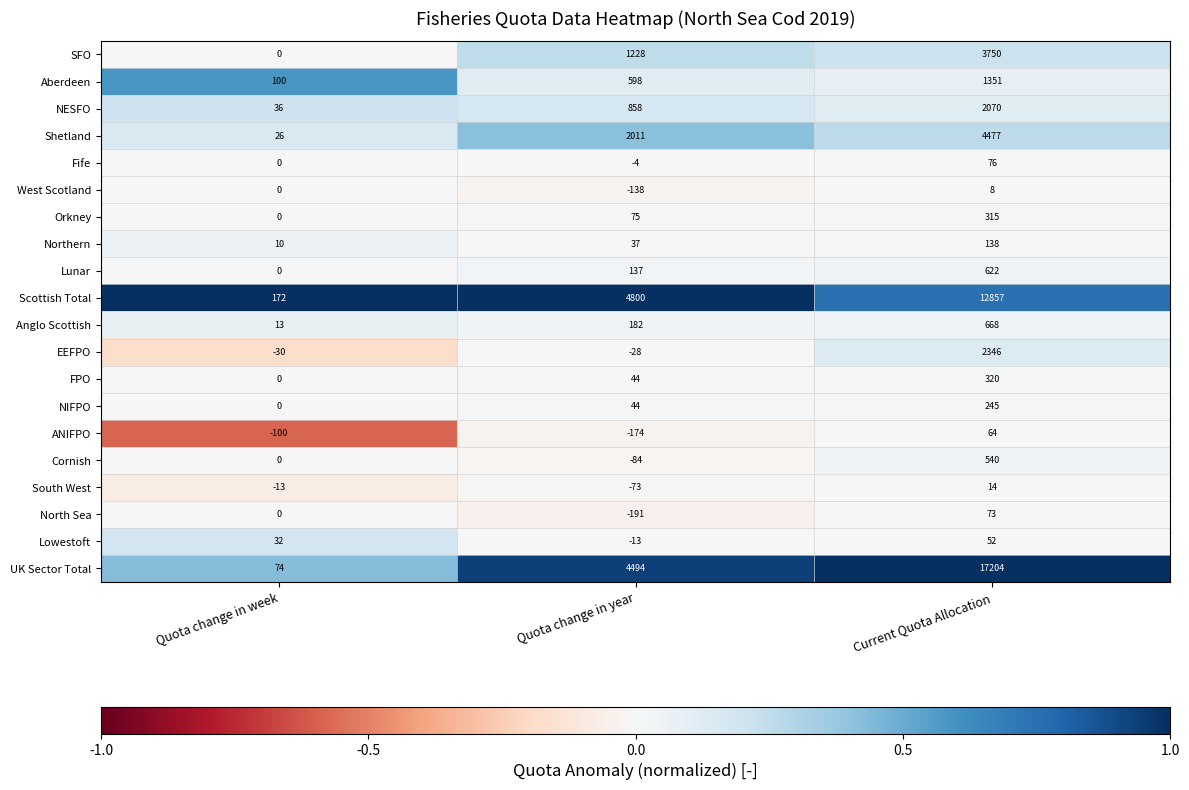

What is the total value across all series at Quota change in week?

320